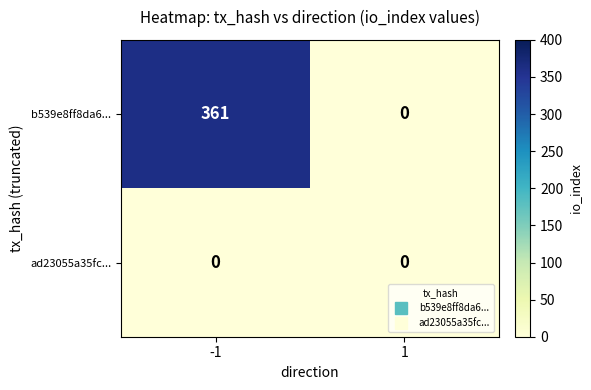

Count the number of categories in the chart.

2